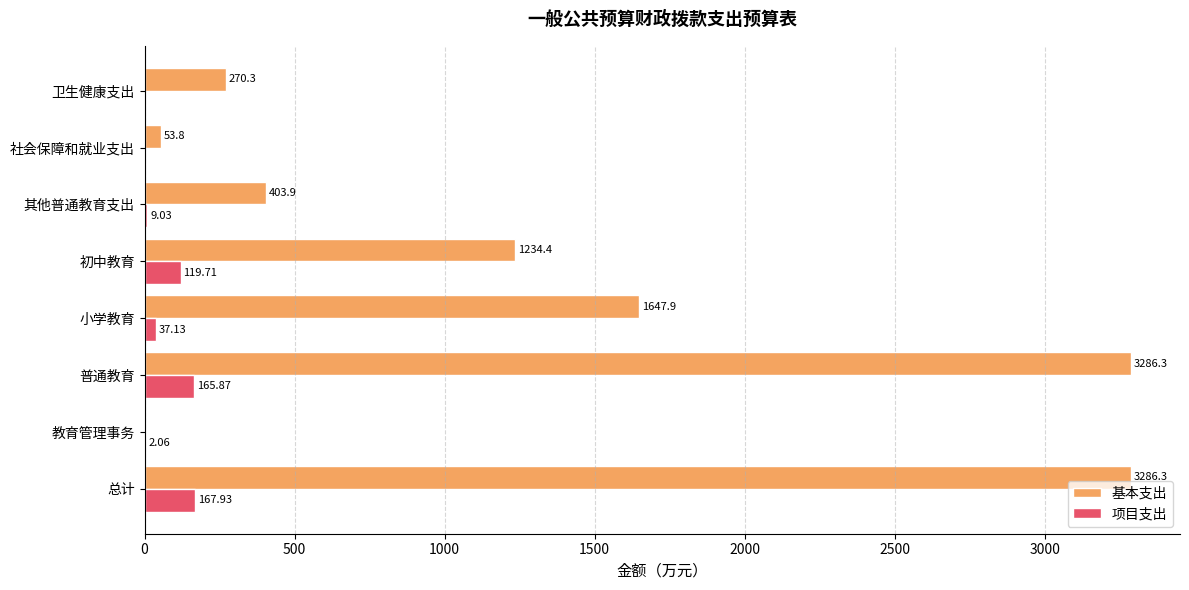

What is the sum of all 项目支出 values?

501.7